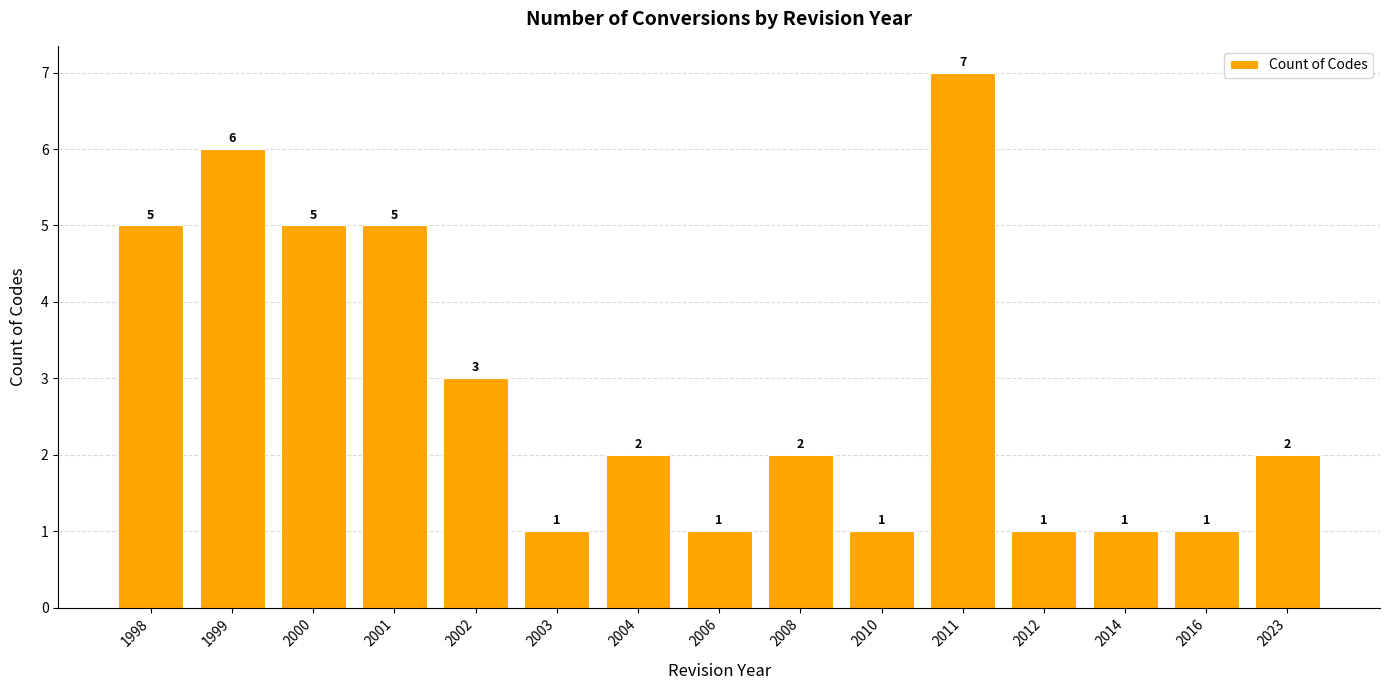

Reading left to right, what are all the values shown in this chart?

1998=5	1999=6	2000=5	2001=5	2002=3	2003=1	2004=2	2006=1	2008=2	2010=1	2011=7	2012=1	2014=1	2016=1	2023=2